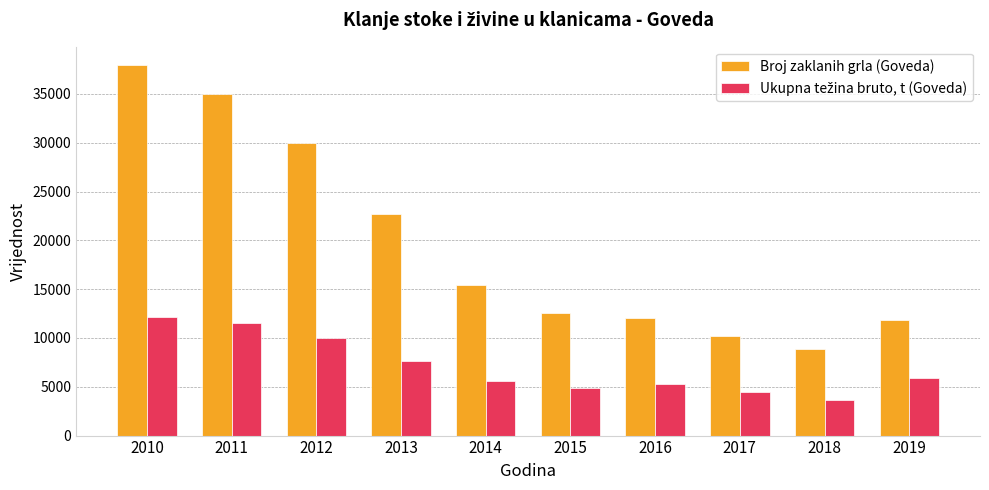

Which series has the largest range (max minus min)?

Broj zaklanih grla (Goveda)